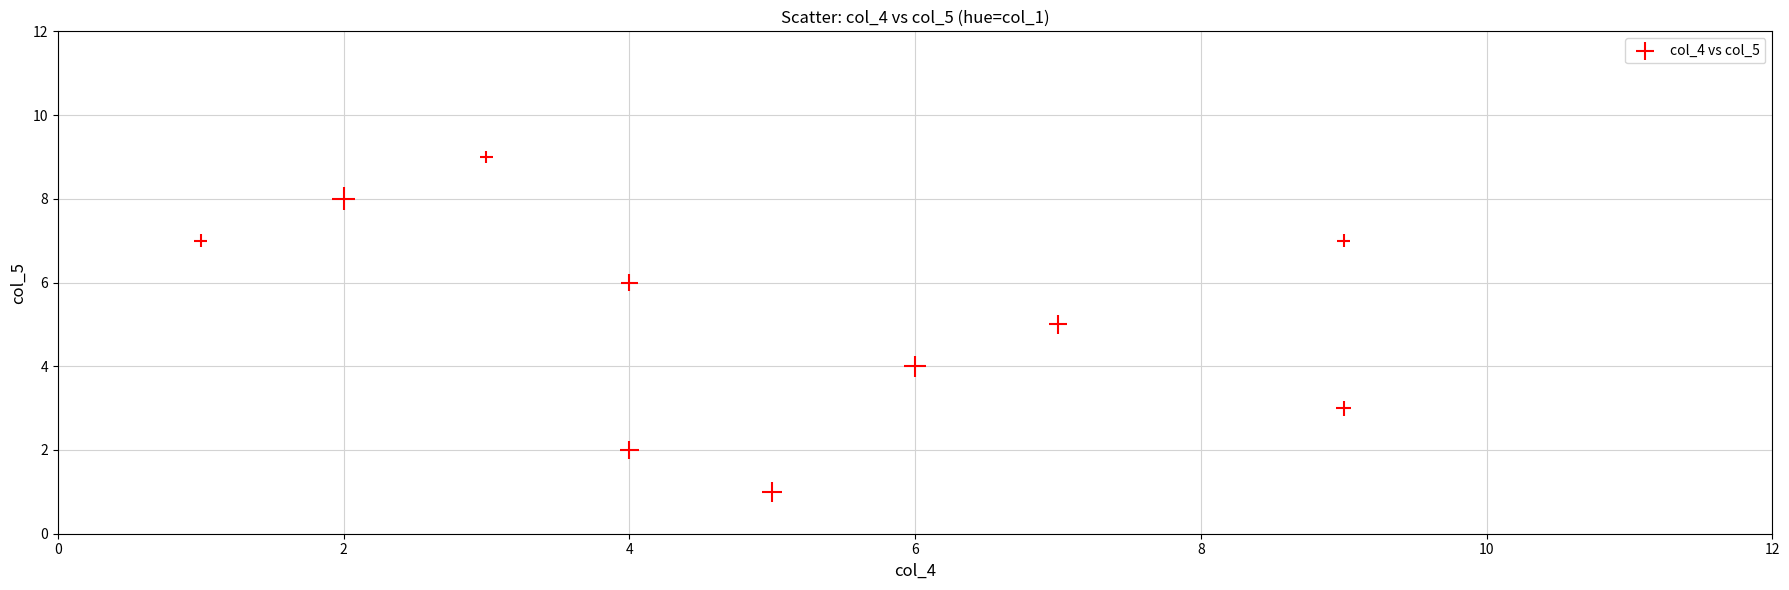

What is the range of X values (max minus min)?

8